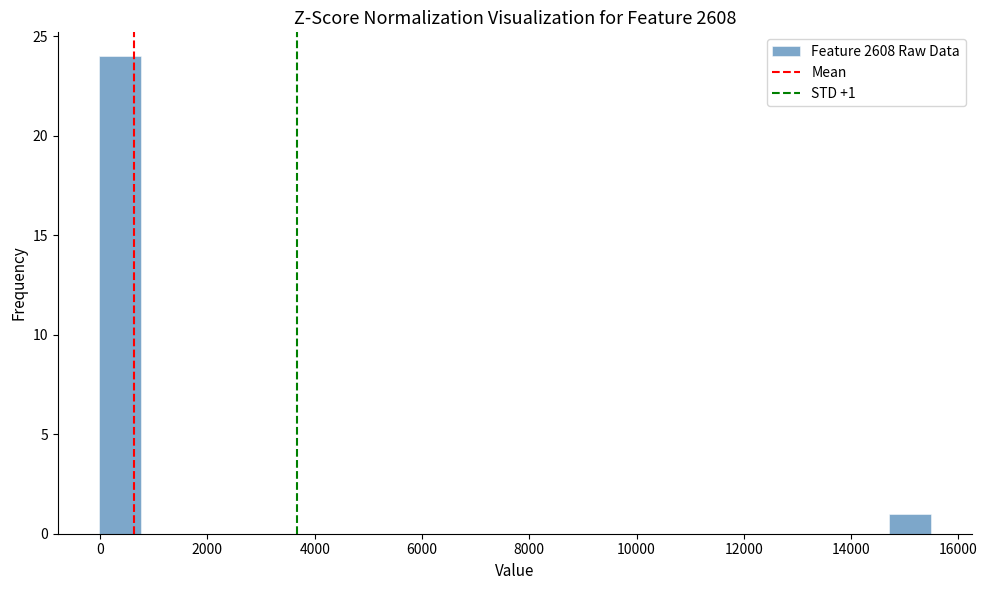

Around what value on the x-axis is the tallest bar? Give the approximate position of its centre, as read against the axis.

400